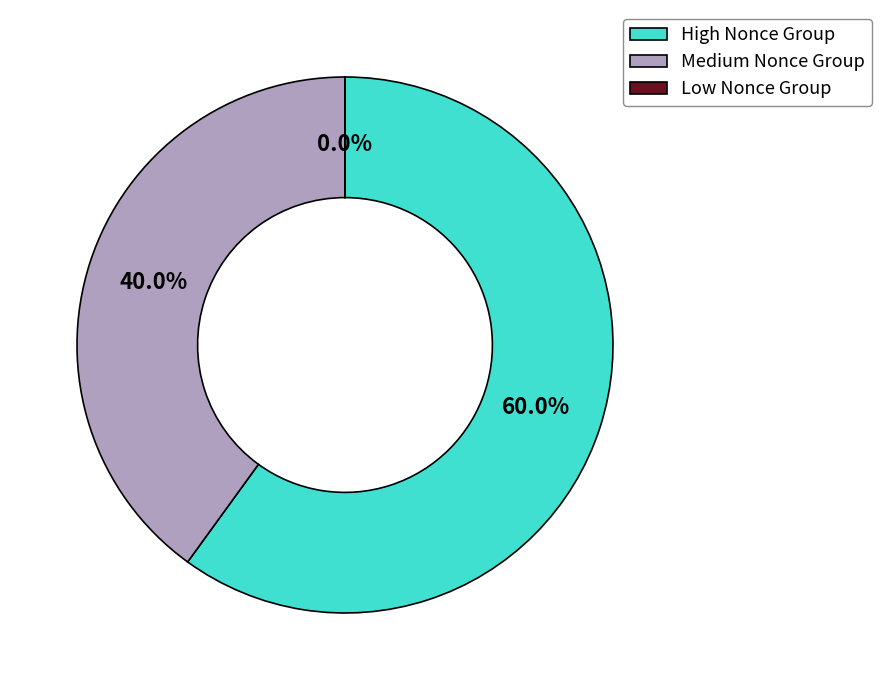

Which has a higher value, Medium Nonce Group or High Nonce Group?

High Nonce Group